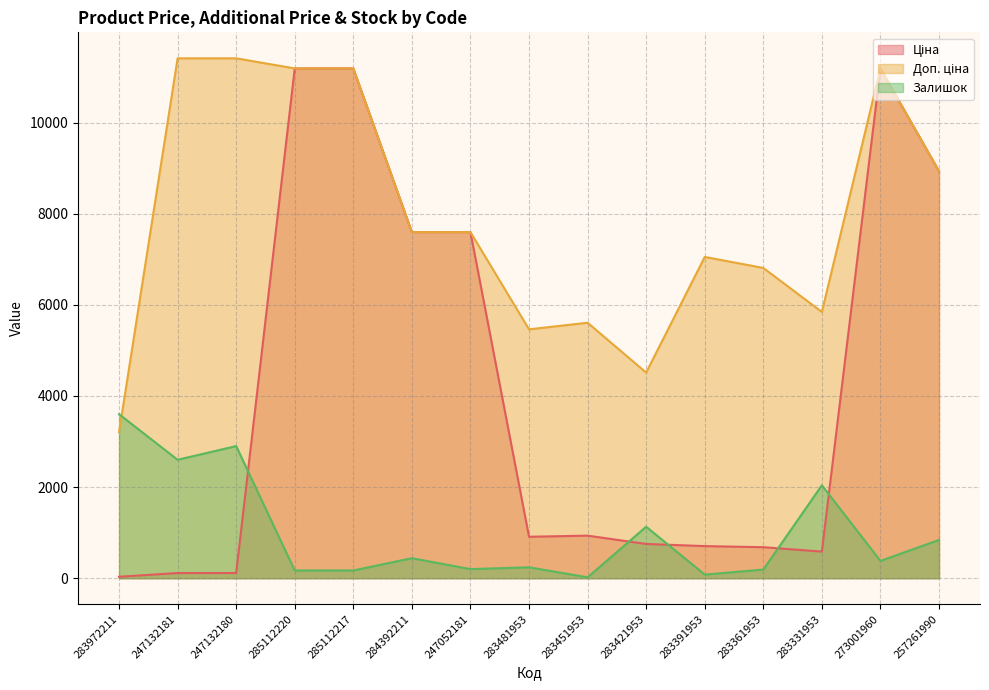

What is the difference between the maximum and minimum values in the Залишок series?

3580.0